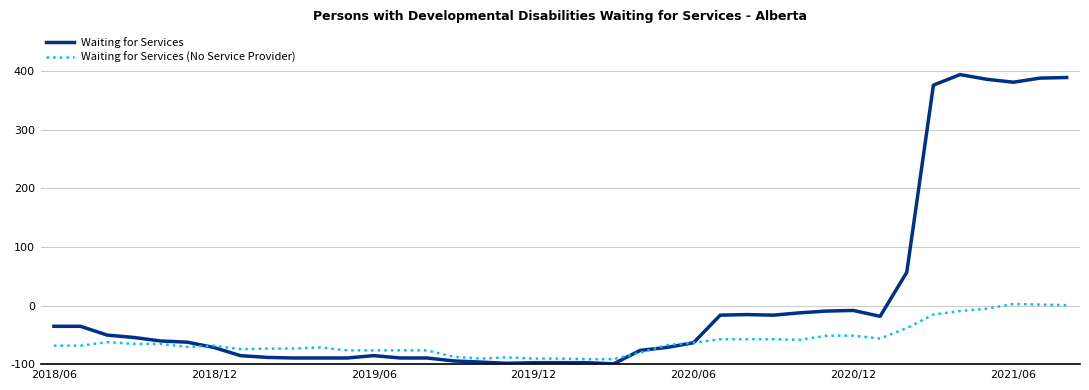

How many interior local peaks does the Waiting for Services series have?

4